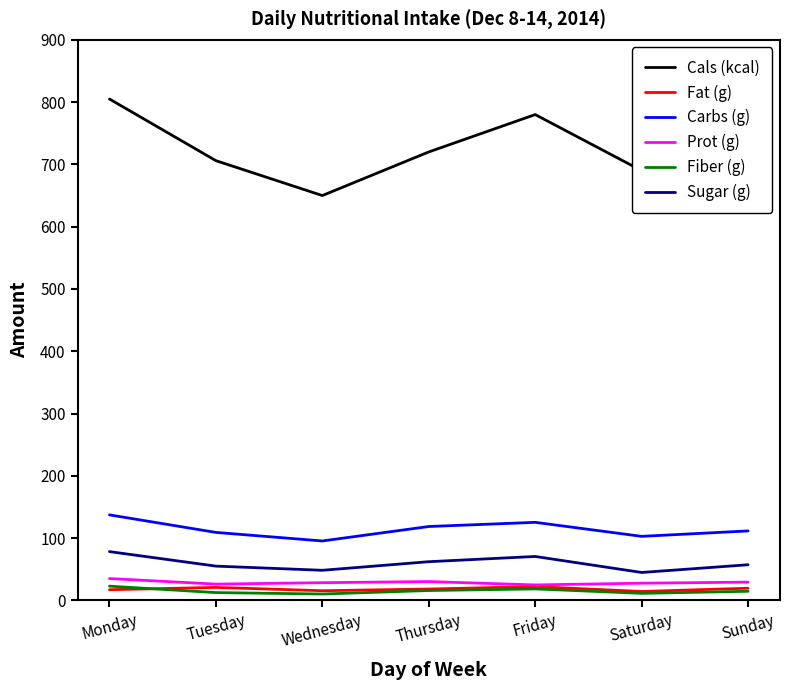

The value of Carbs (g) at Monday is 213.3. True or false?

False